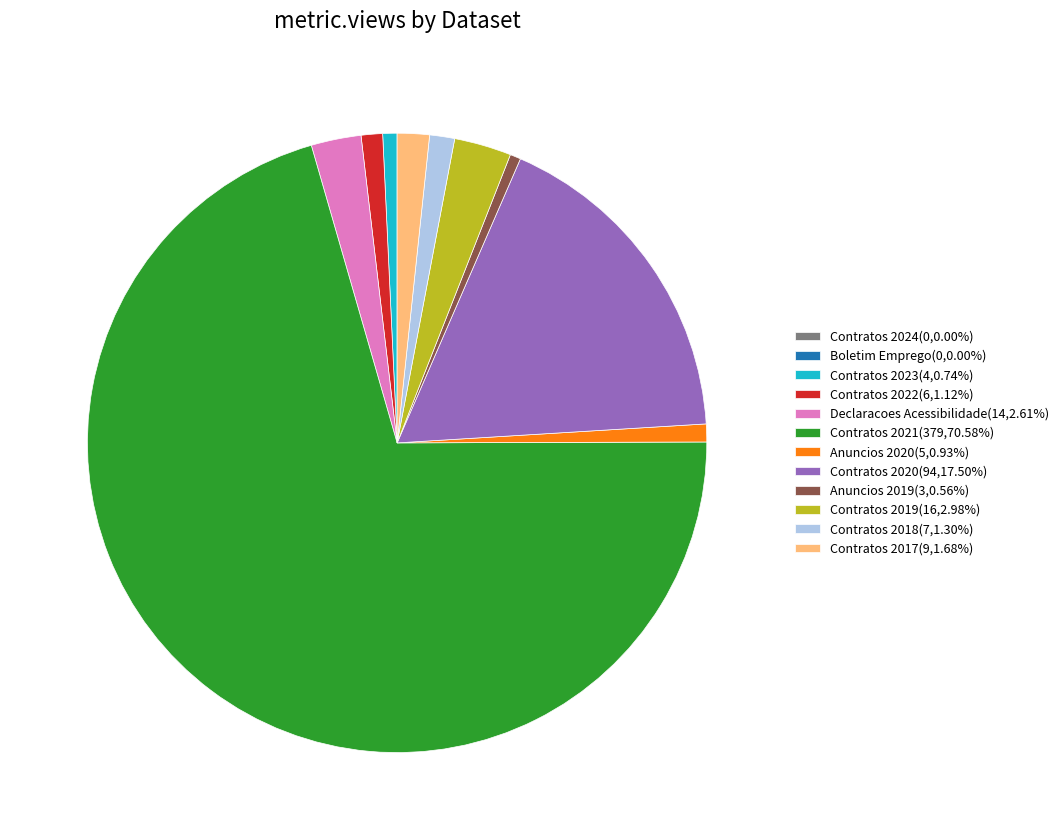

Is Contratos 2021(379,70.58%) the majority of the pie?

Yes